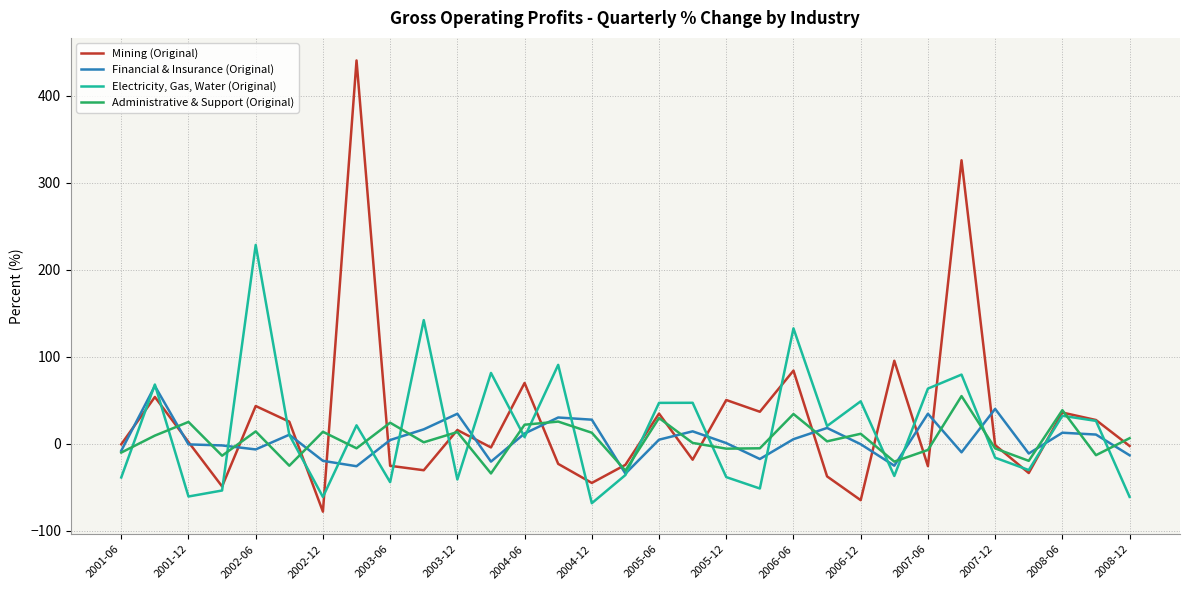

After their last crossing, which series has the higher values: Electricity, Gas, Water (Original) or Administrative & Support (Original)?

Administrative & Support (Original)